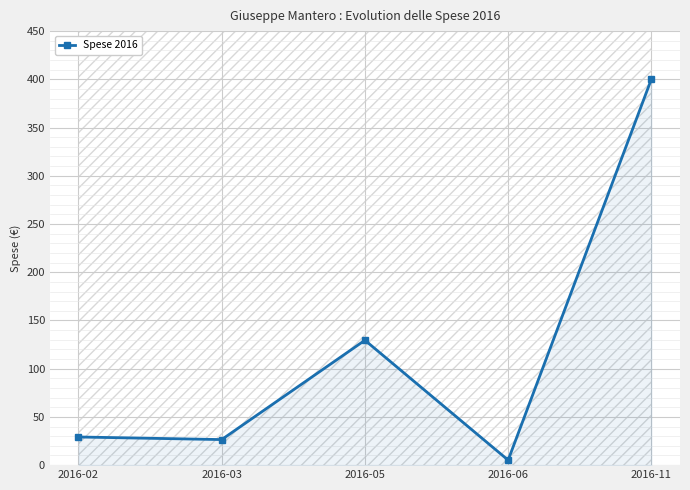

Reading right to left, list all the values displayed in this chart.

2016-11=400.2	2016-06=5.2	2016-05=129.5	2016-03=26.5	2016-02=29.2